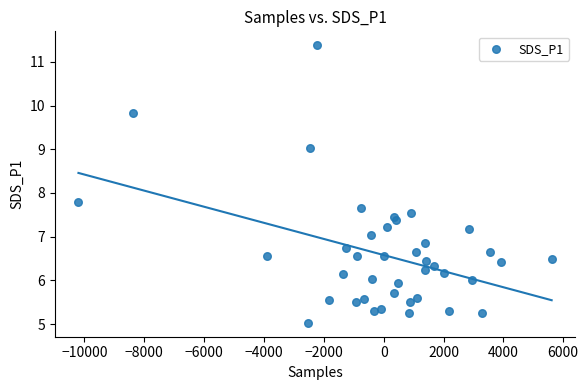

What Y value in the scatter plot is closest to 8?

7.8